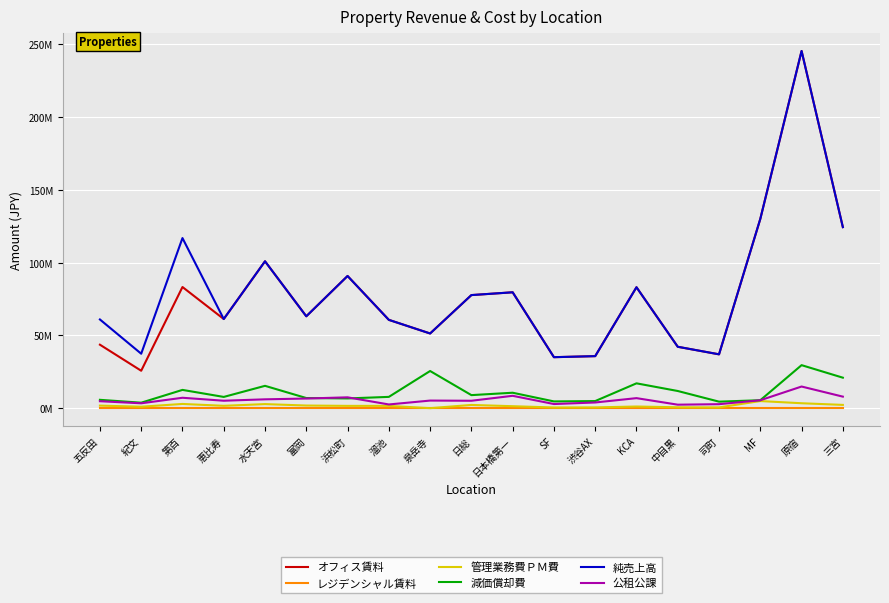

At which category is the sum across all series the highest?

原宿